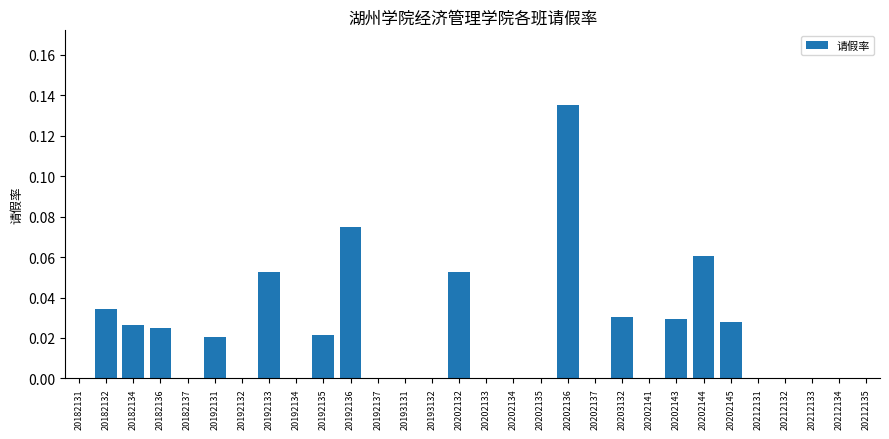

Is it true that the value at 20192132 is 0.0?

True